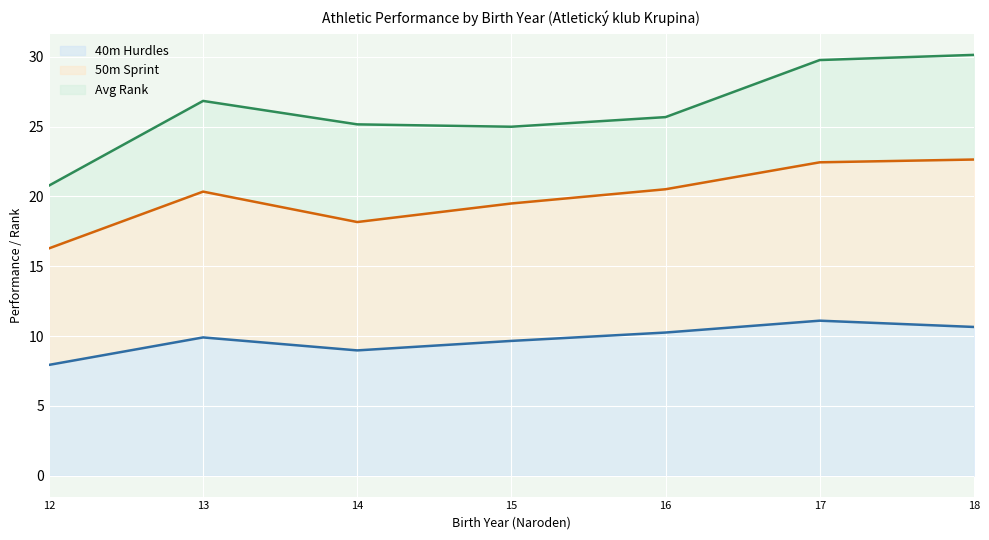

At which label does 40m Hurdles reach its minimum?

12